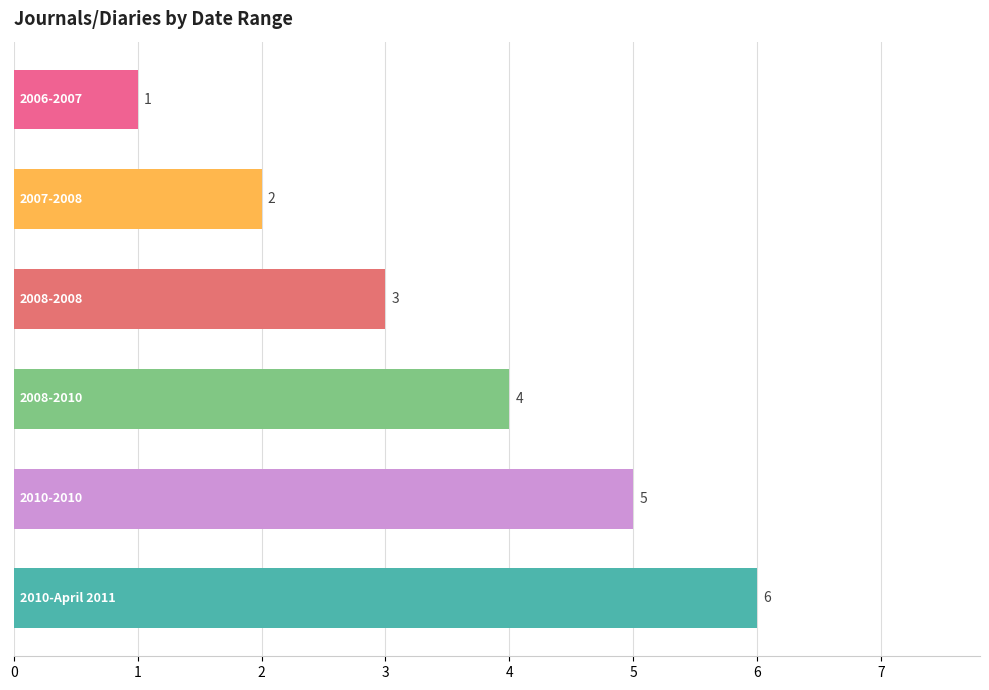

What is the difference between the second highest and minimum values?

4